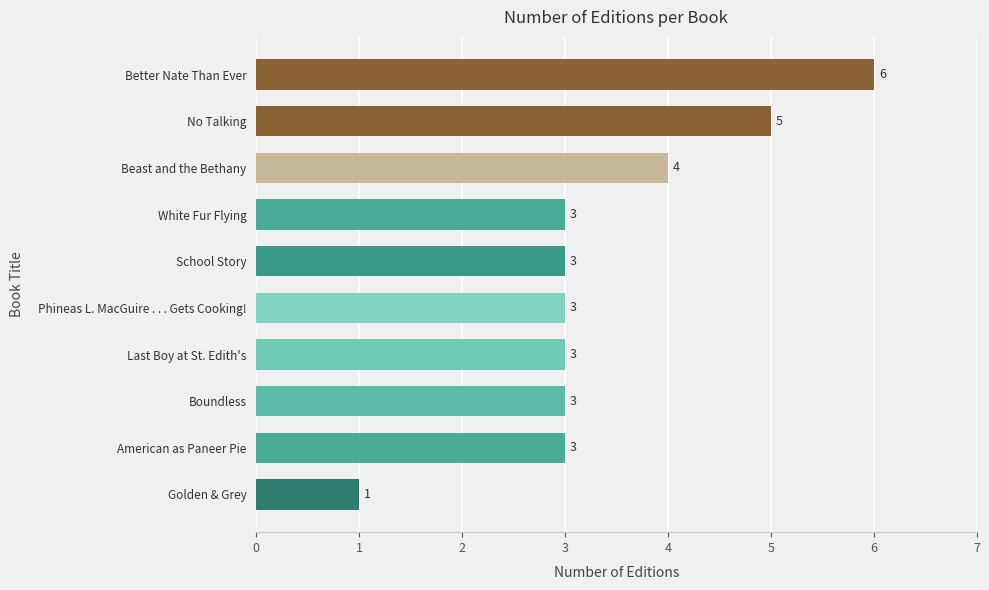

What is the greatest value displayed?

6